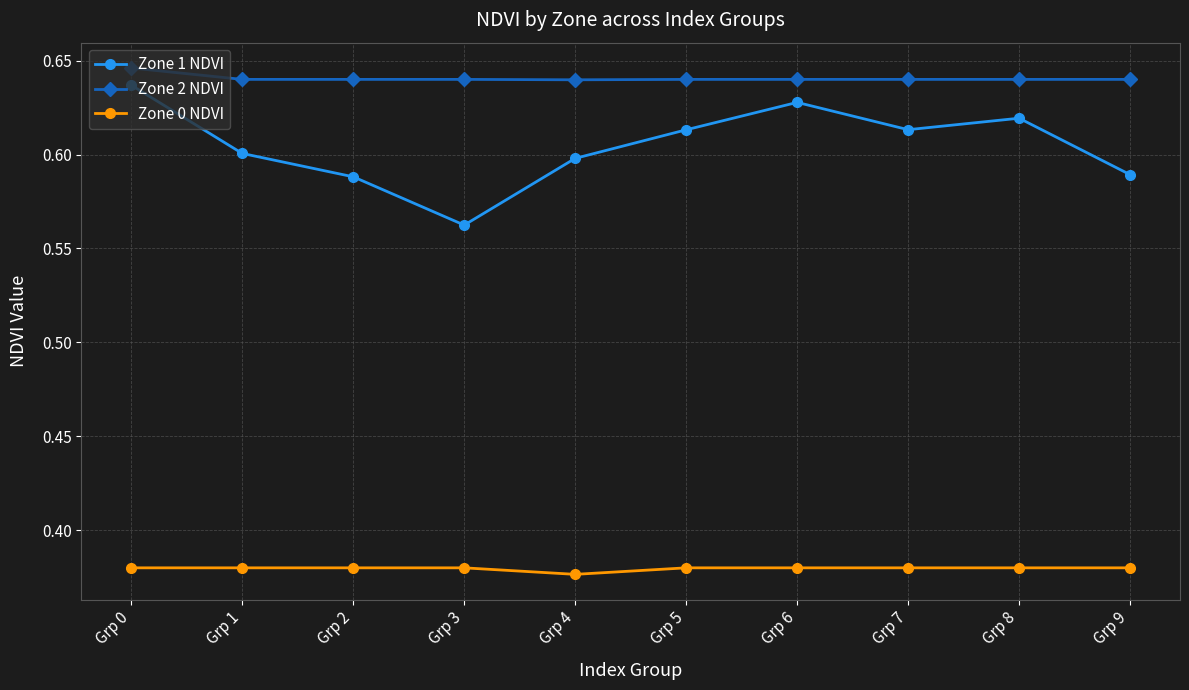

How many interior local peaks does the Zone 1 NDVI series have?

2